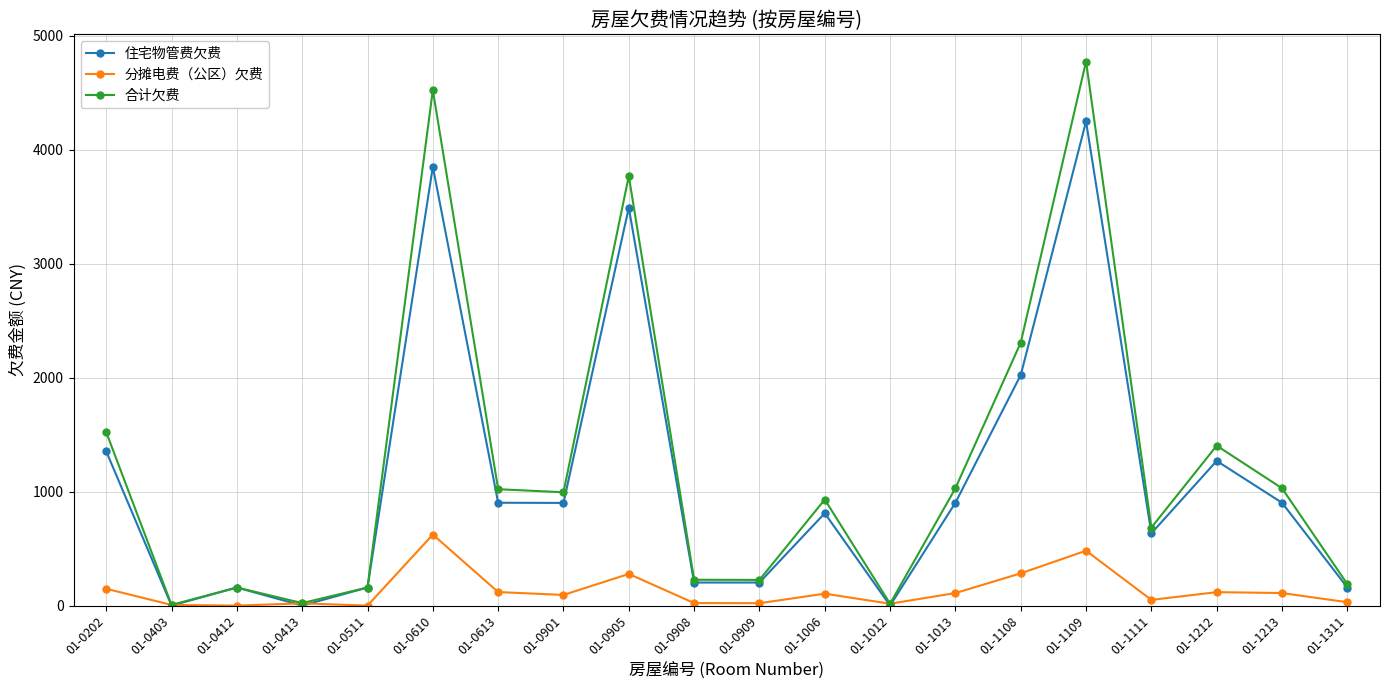

What is the total value across all series at 01-1006?

1846.5